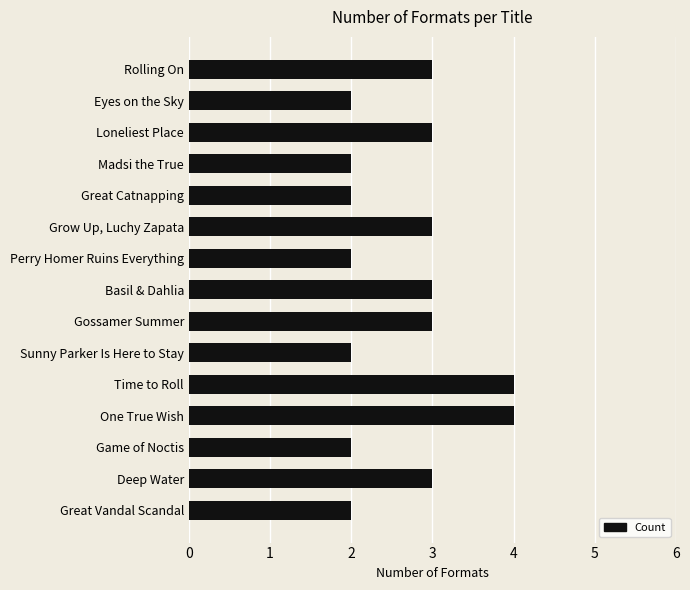

The chart shows a value of 3 at Rolling On. True or false?

True